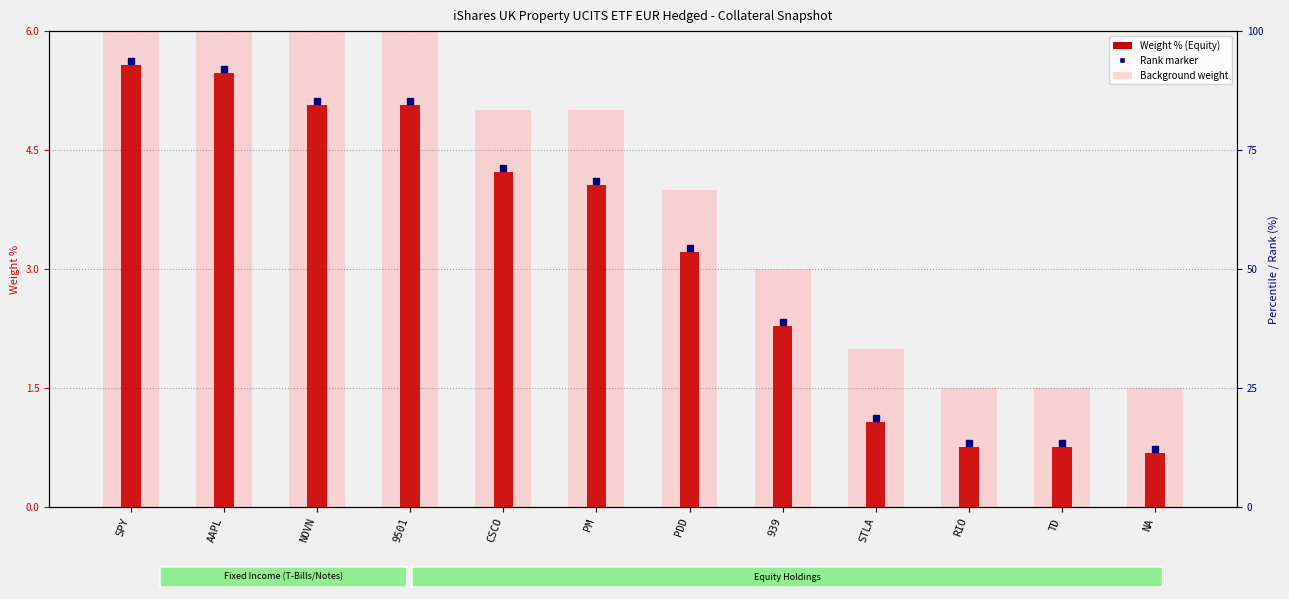

What is the label of the 4th bar from the left?

9501